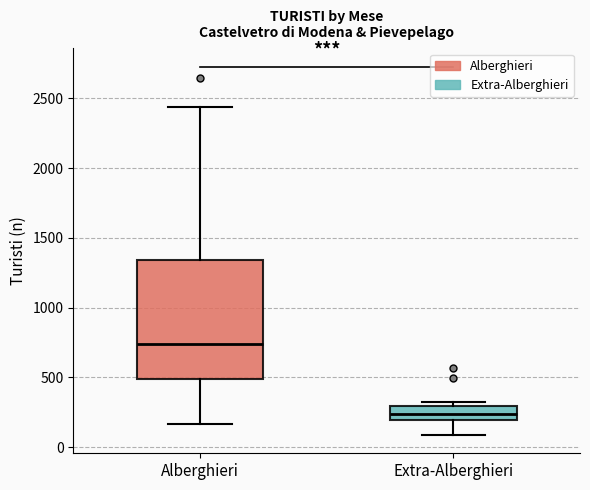

Reading left to right, transcribe this box plot: for each box, give where its median line is, the range the box spans, and where its two whiskers end, as read against the y-axis. The values are not printed on the chart, so give them approximately, as read against the axis.

Alberghieri: median 750, box 500 to 1350, whiskers 150 to 2450
Extra-Alberghieri: median 250, box 200 to 300, whiskers 100 to 350